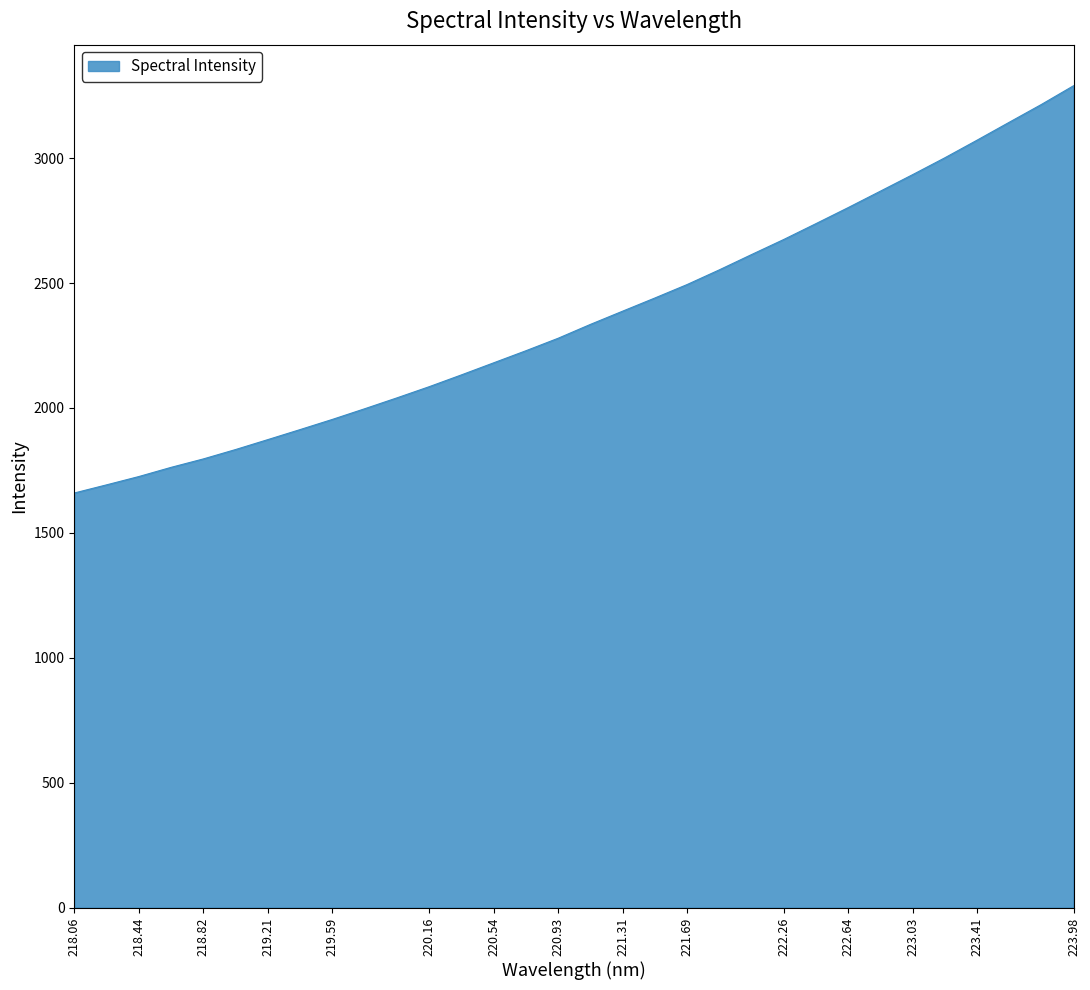

What is the difference between the maximum and minimum values?

1630.0